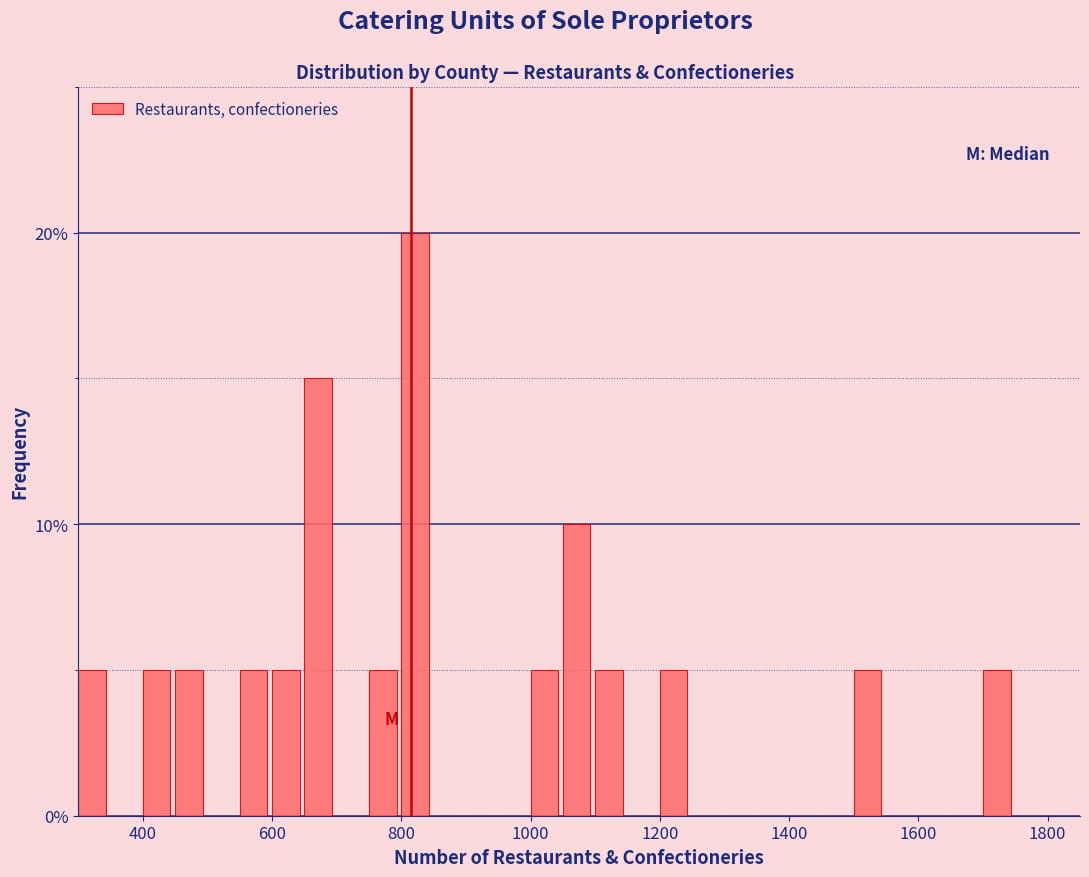

Around what value on the x-axis is the tallest bar? Give the approximate position of its centre, as read against the axis.

820